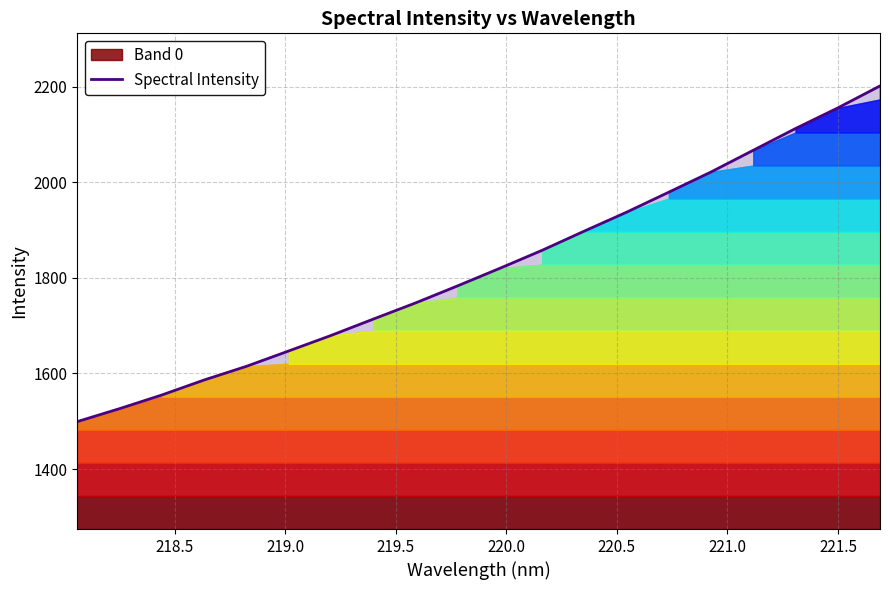

What is the value of the 17th point from the left?

2067.3